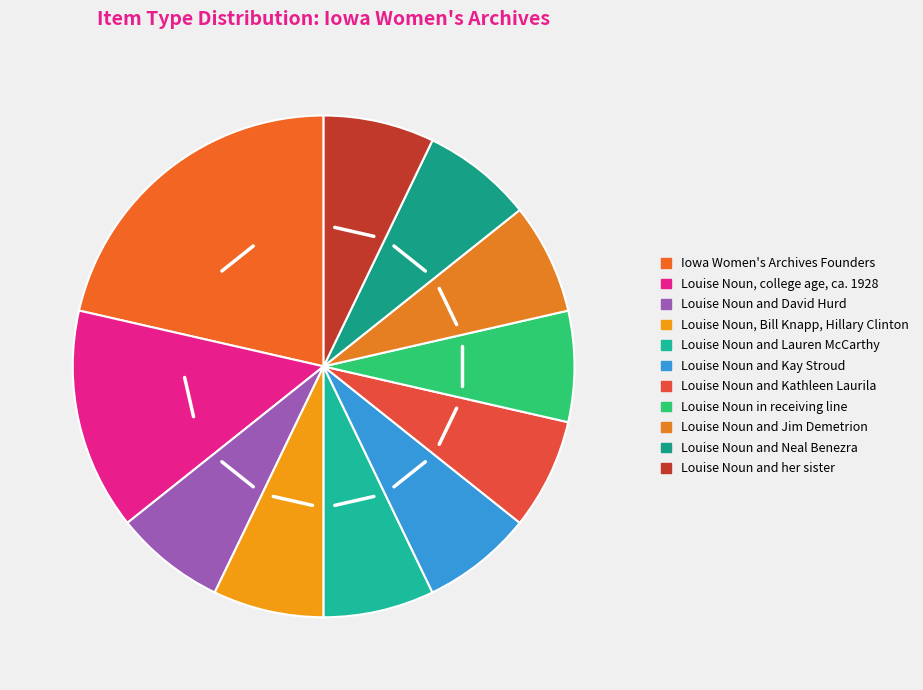

How many segments does this pie chart have?

11